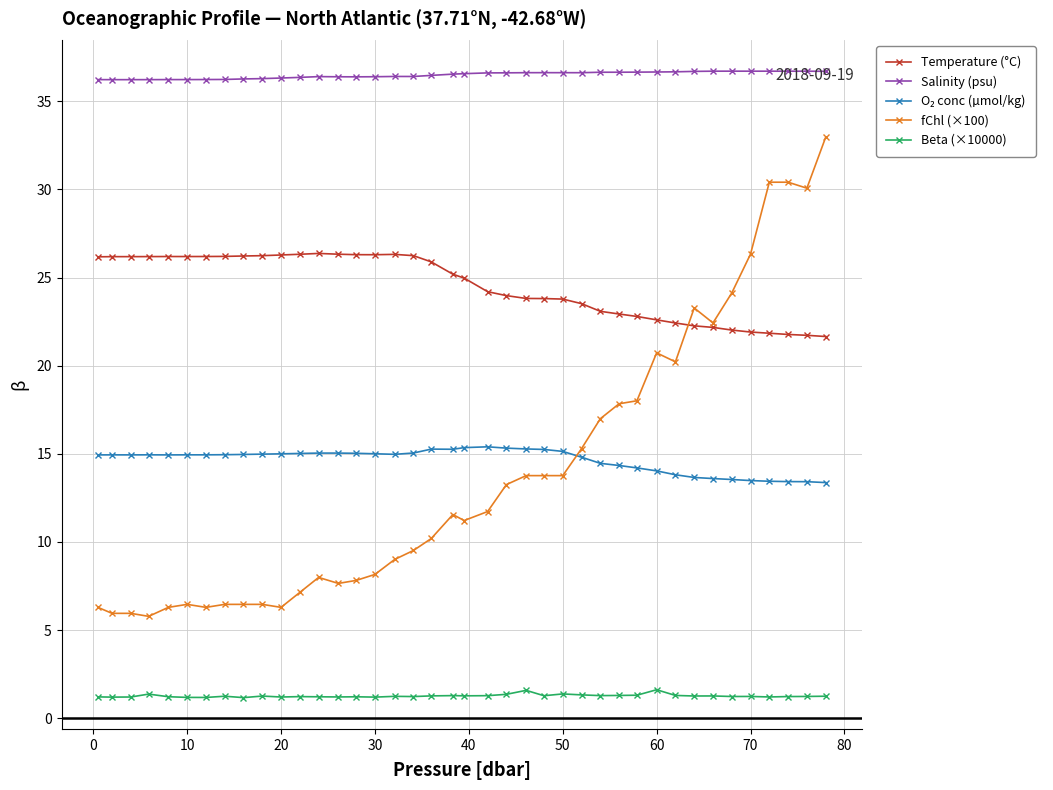

What is the maximum value for Temperature (°C)?

26.4